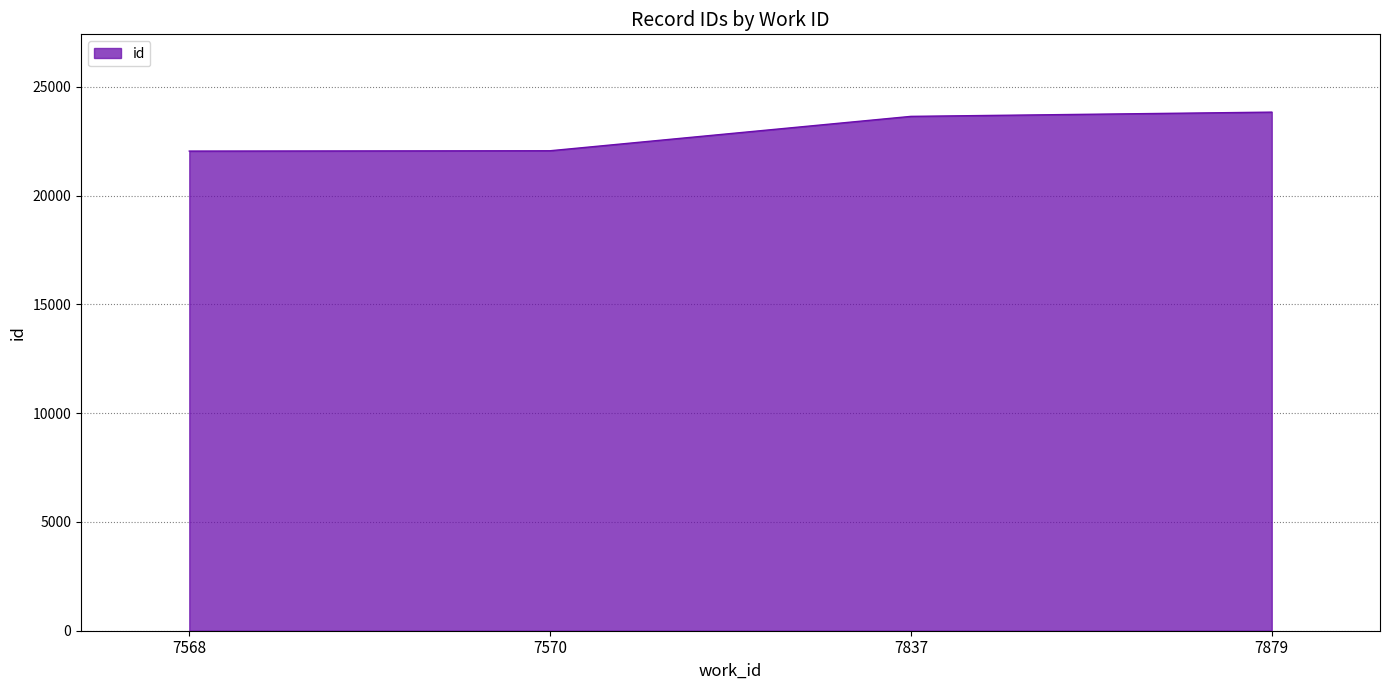

How many distinct data groups are displayed?

1